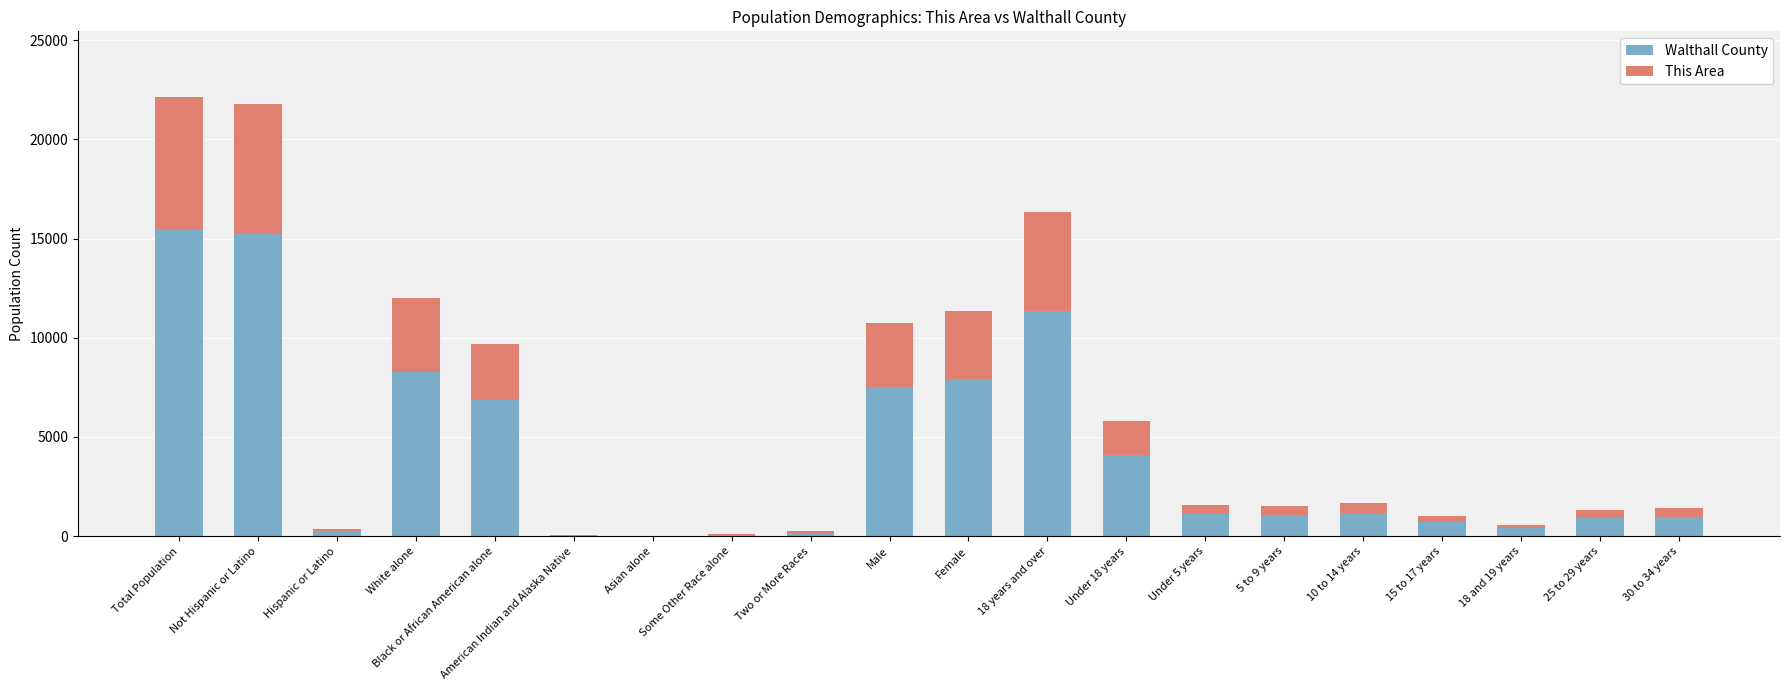

The value of Walthall County at Female is 7941. True or false?

True